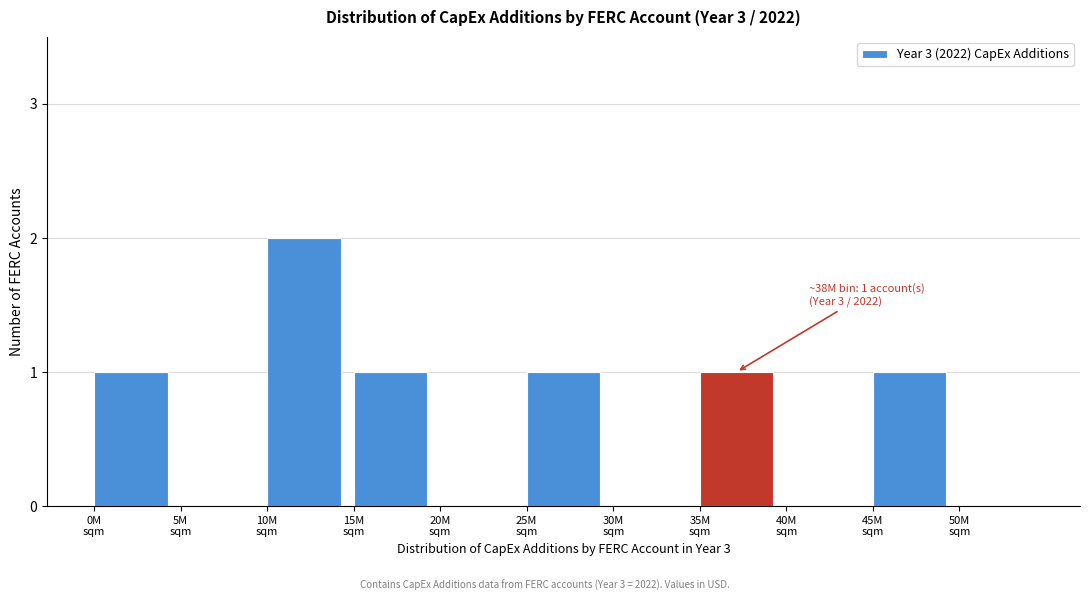

What is the sum of all values?

7